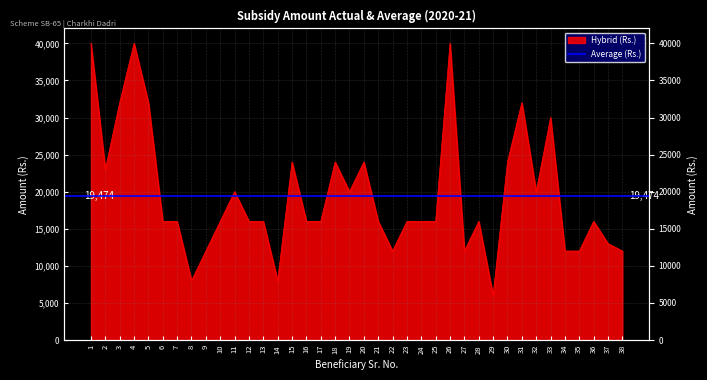

Reading left to right, what are all the values shown in this chart?

40000	23000	32000	40000	32000	16000	16000	8000	12000	16000	20000	16000	16000	8000	24000	16000	16000	24000	20000	24000	16000	12000	16000	16000	16000	40000	12000	16000	6000	24000	32000	20000	30000	12000	12000	16000	13000	12000